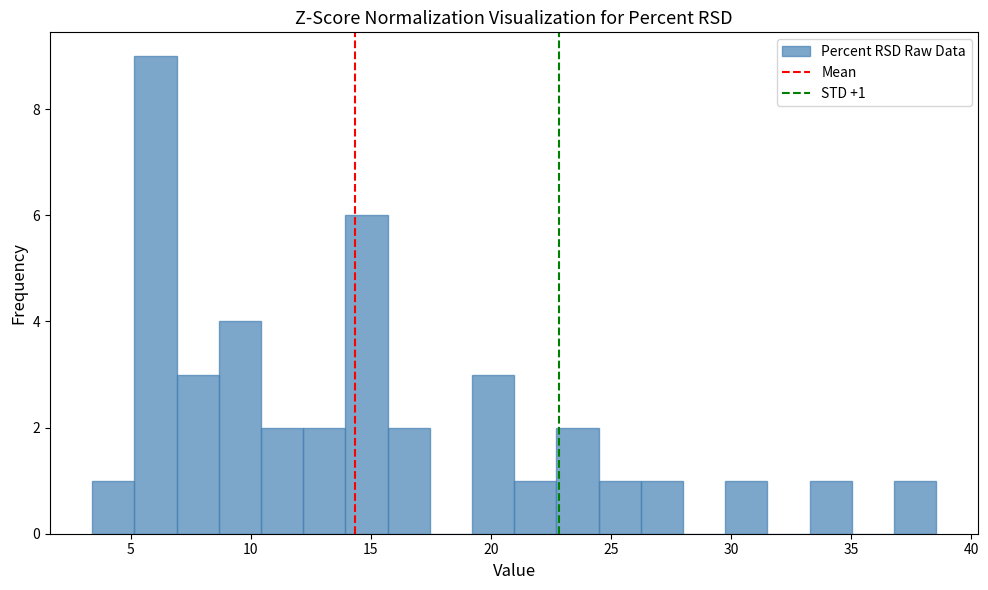

Around what value on the x-axis is the tallest bar? Give the approximate position of its centre, as read against the axis.

6.0